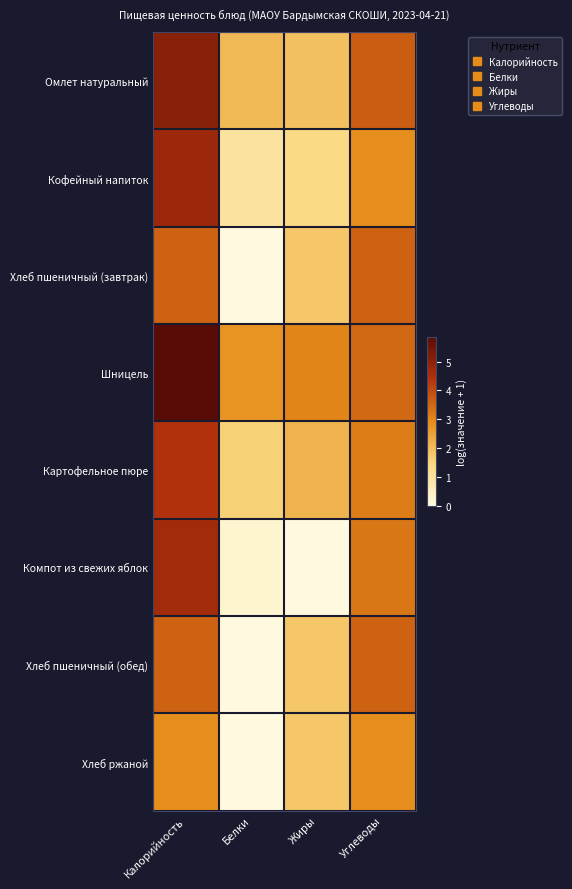

Reading left to right, list all the values displayed in this chart.

Омлет натуральный: Калорийность=5.1	Белки=2.1	Жиры=1.9	Углеводы=3.7
Кофейный напиток: Калорийность=4.8	Белки=1.0	Жиры=1.4	Углеводы=2.9
Хлеб пшеничный (завтрак): Калорийность=3.6	Белки=0.0	Жиры=1.8	Углеводы=3.6
Шницель: Калорийность=5.9	Белки=2.8	Жиры=3.0	Углеводы=3.5
Картофельное пюре: Калорийность=4.4	Белки=1.6	Жиры=2.2	Углеводы=3.2
Компот из свежих яблок: Калорийность=4.7	Белки=0.3	Жиры=0.0	Углеводы=3.3
Хлеб пшеничный (обед): Калорийность=3.6	Белки=0.0	Жиры=1.8	Углеводы=3.6
Хлеб ржаной: Калорийность=2.9	Белки=0.0	Жиры=1.8	Углеводы=2.9